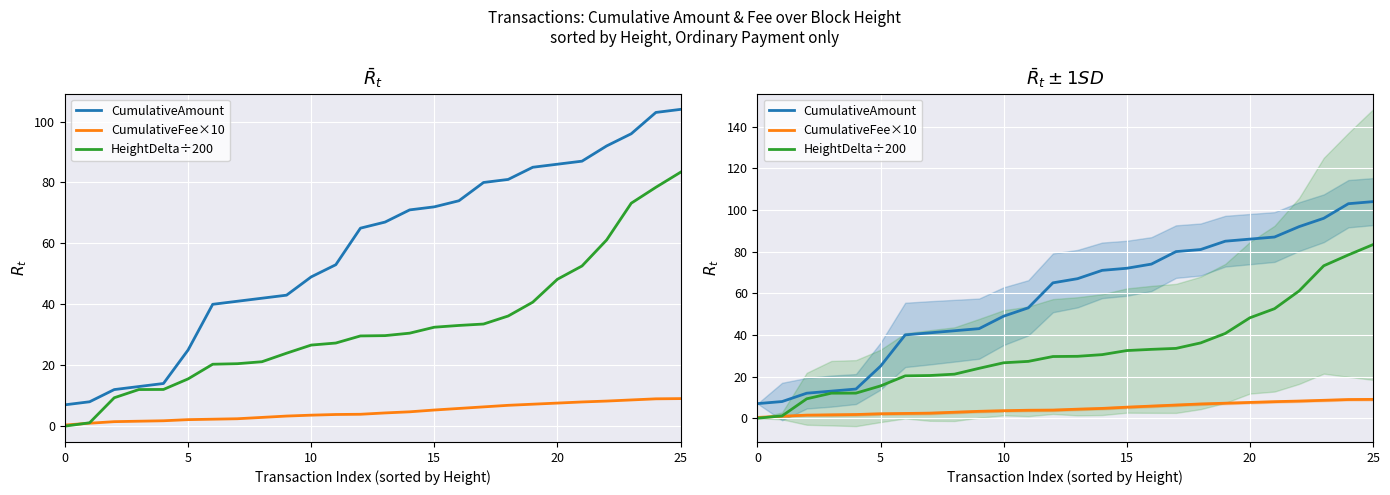

At which label does CumulativeAmount first exceed 67?

14